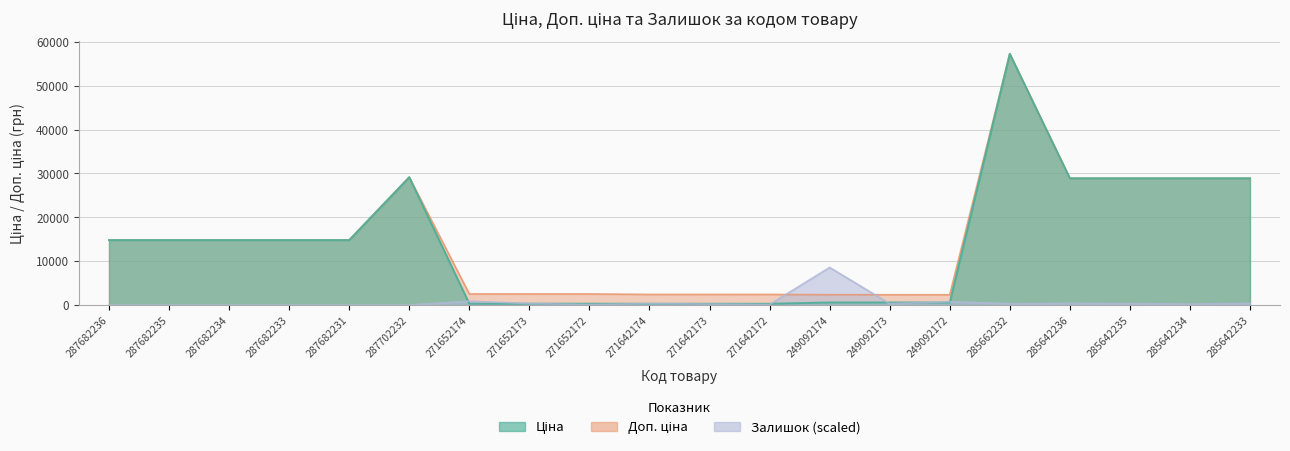

True or false: Ціна and Доп. ціна intersect in this chart.

False